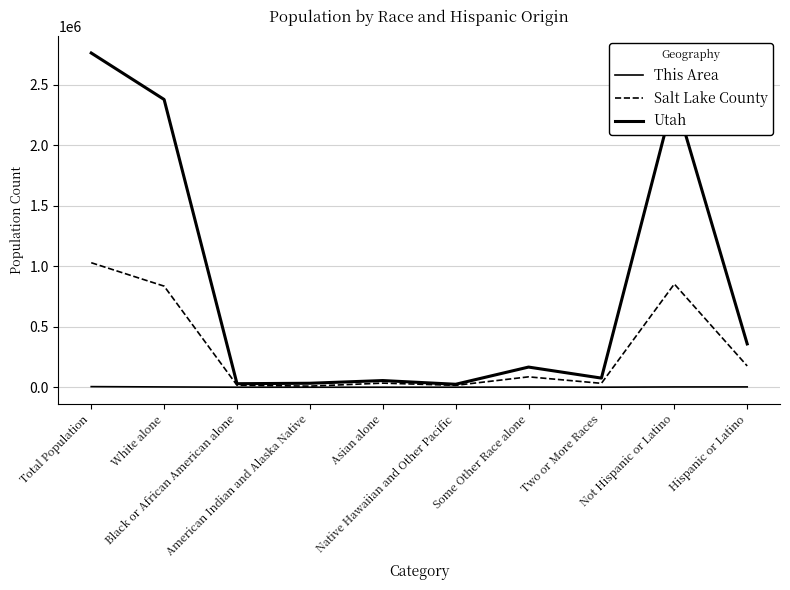

The value of This Area at Native Hawaiian and Other Pacific is 176. True or false?

False